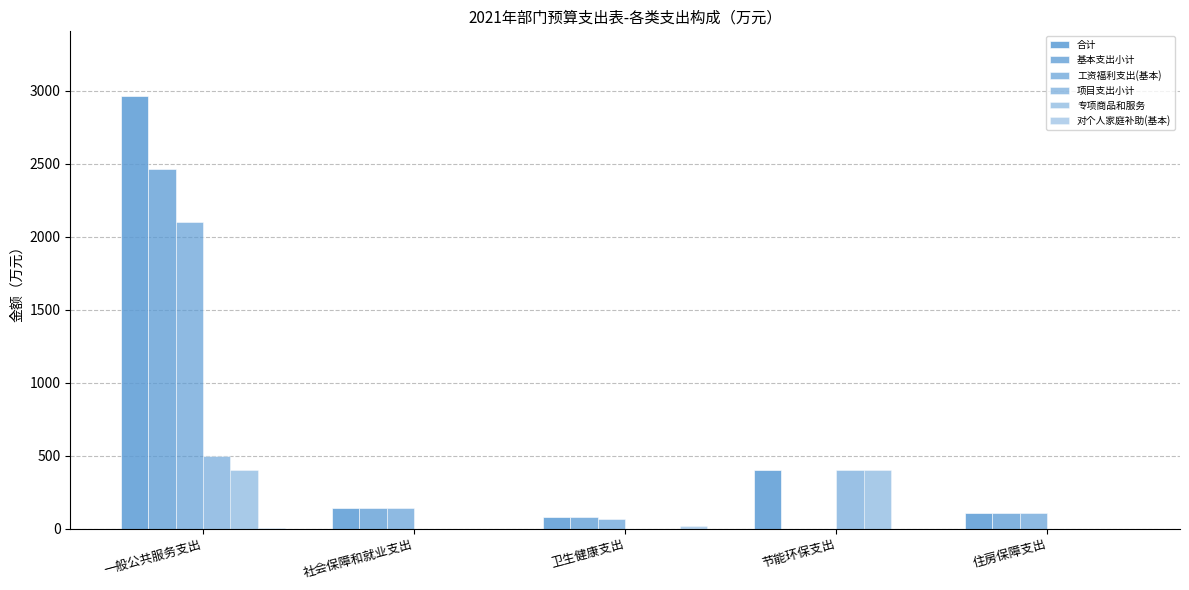

Is it true that 工资福利支出(基本) equals 0.0 at 节能环保支出?

True